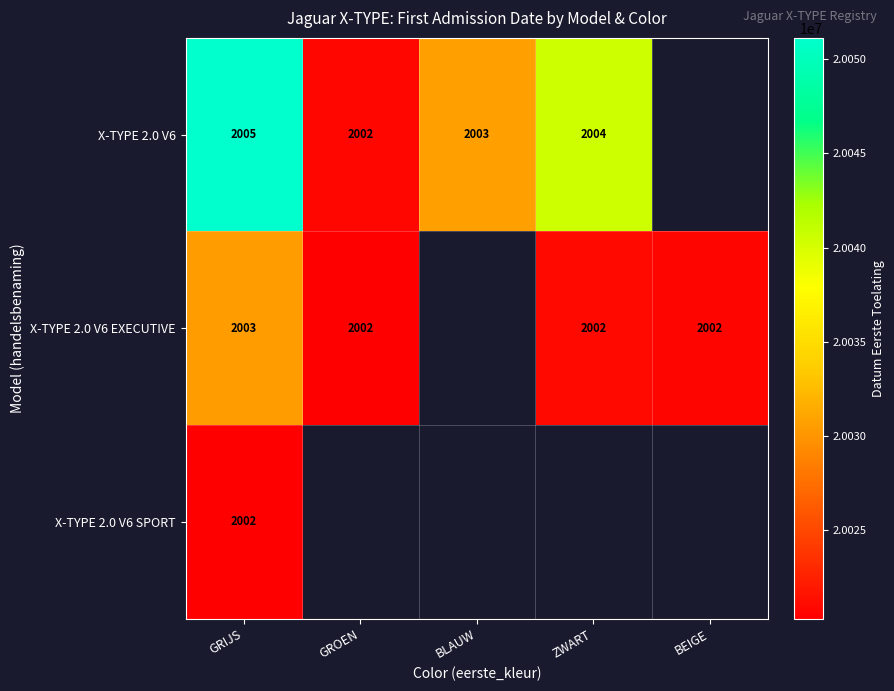

The X-TYPE 2.0 V6 EXECUTIVE series shows 3574 at GRIJS. True or false?

False